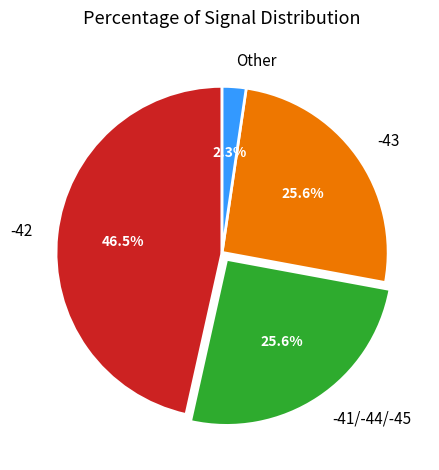

What is the ratio of the value at -42 to the value at -41/-44/-45?

1.8